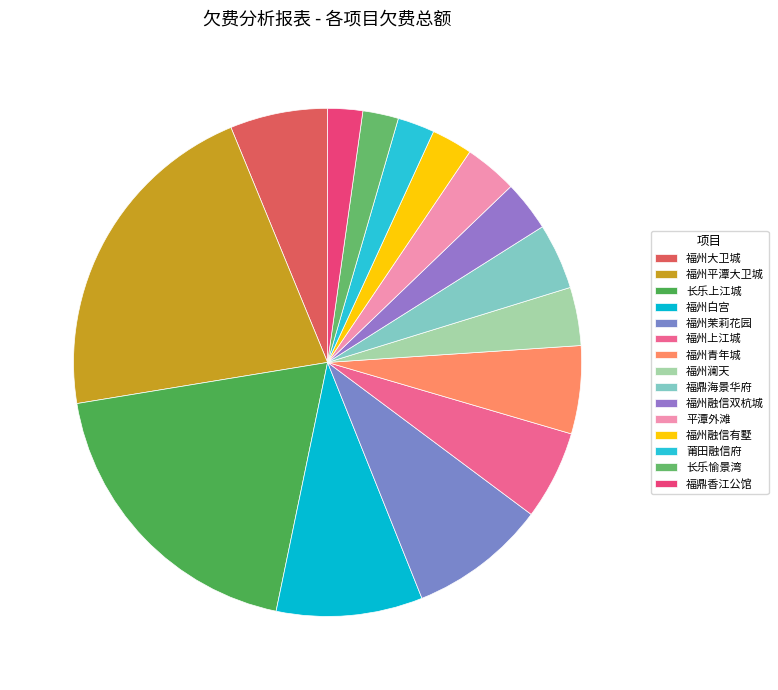

How many slices are in this pie chart?

15